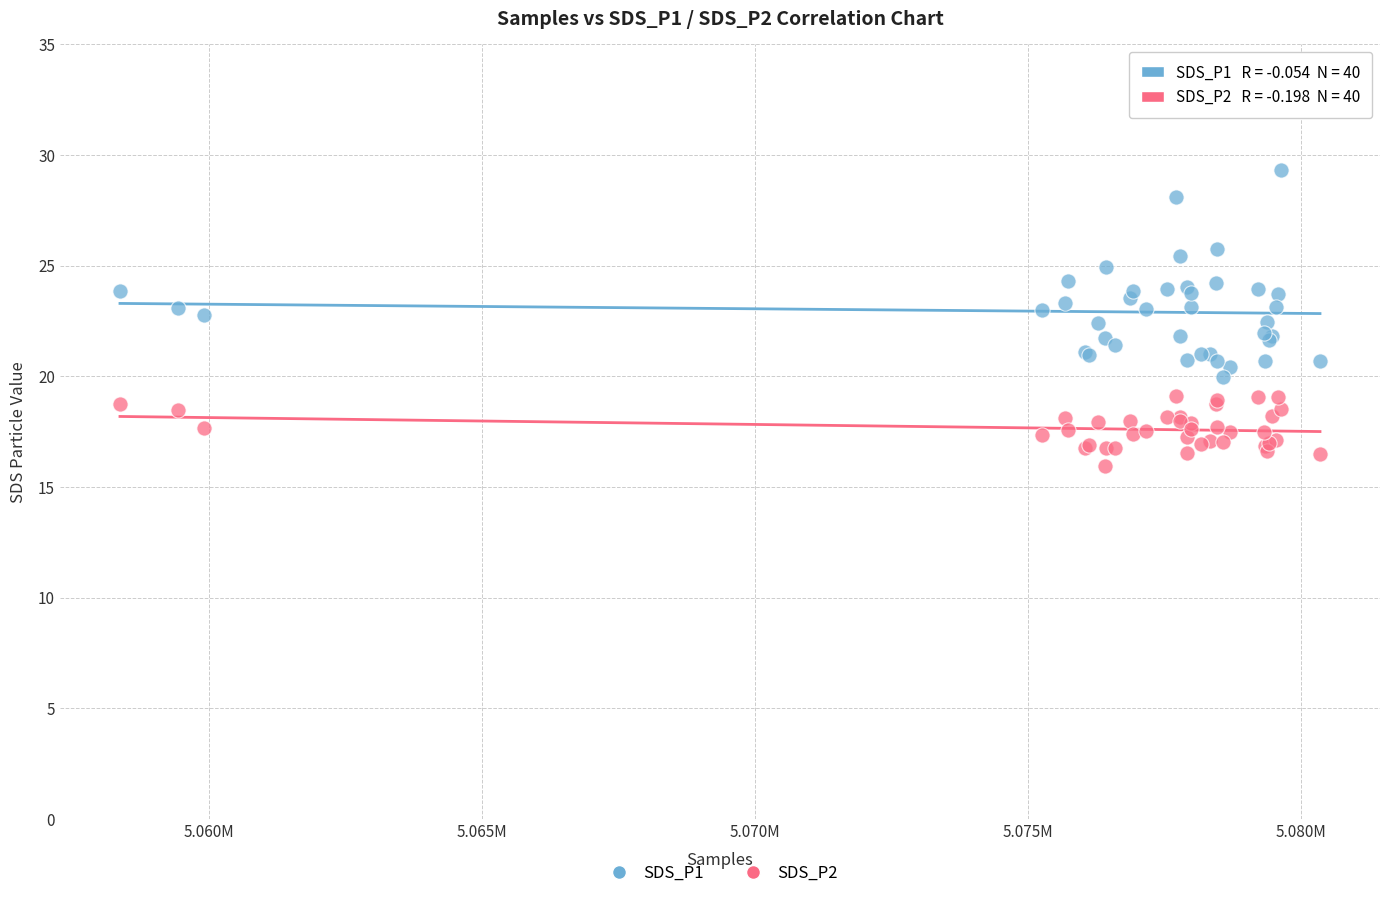

Which series has the largest Y range (max minus min)?

SDS_P1